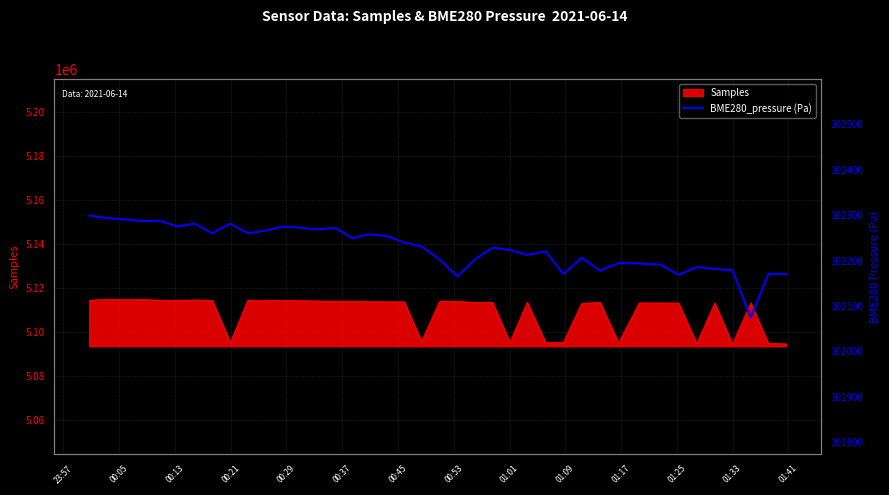

How many data points does each series have?

40